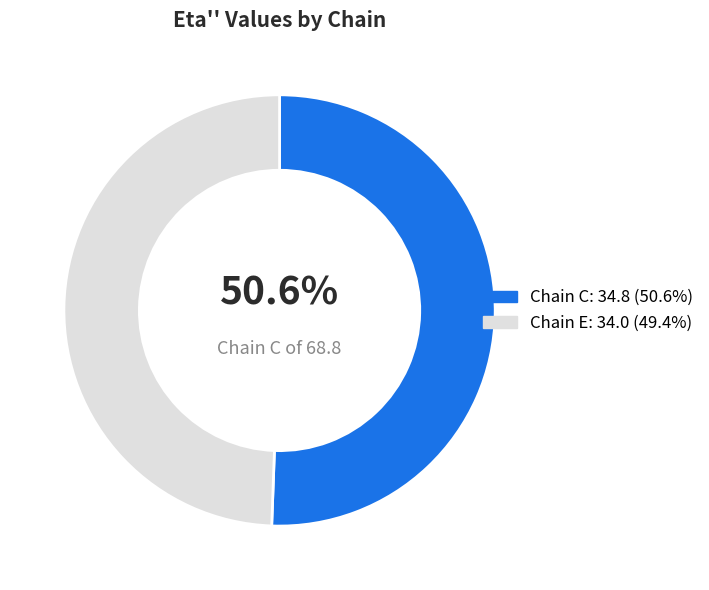

Does any single category account for the majority?

Yes